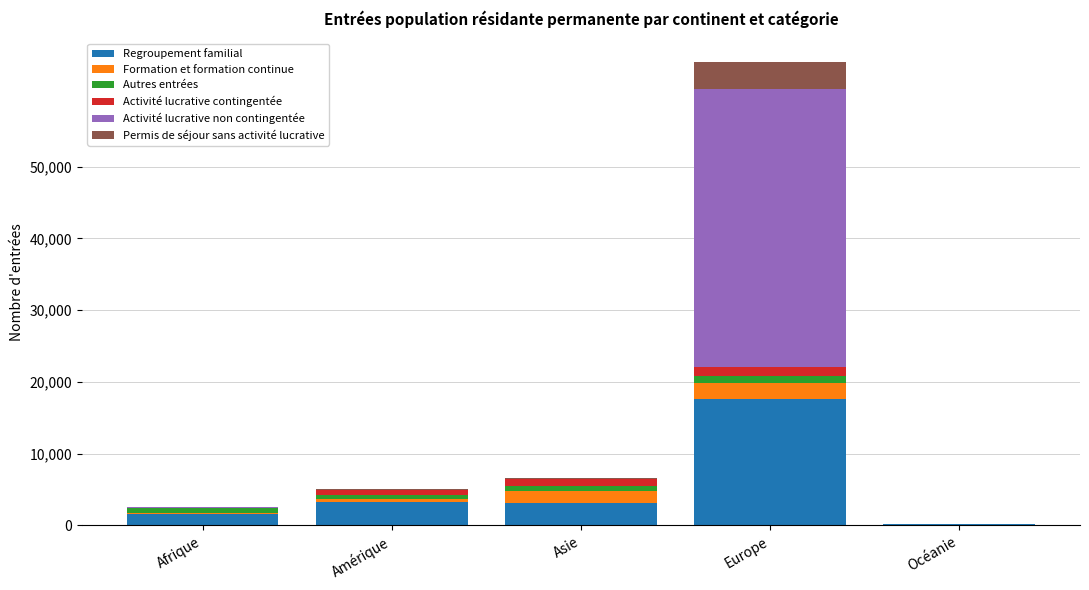

What is the sum of the Regroupement familial values at Afrique and Océanie?

1685